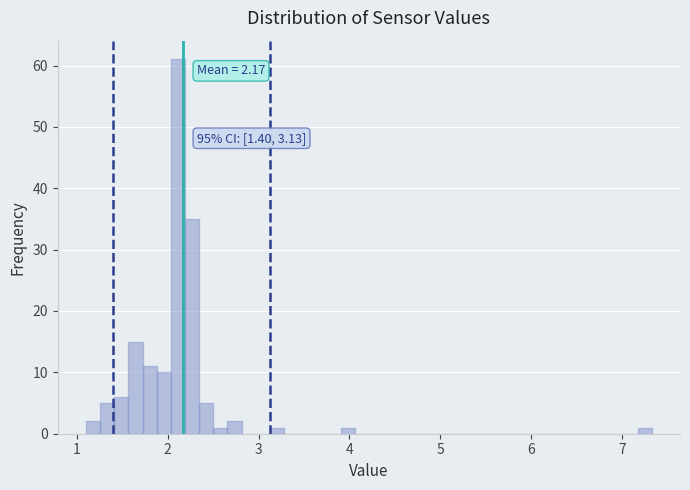

Read against the x-axis, roughly where is the centre of the tallest bar?

2.1